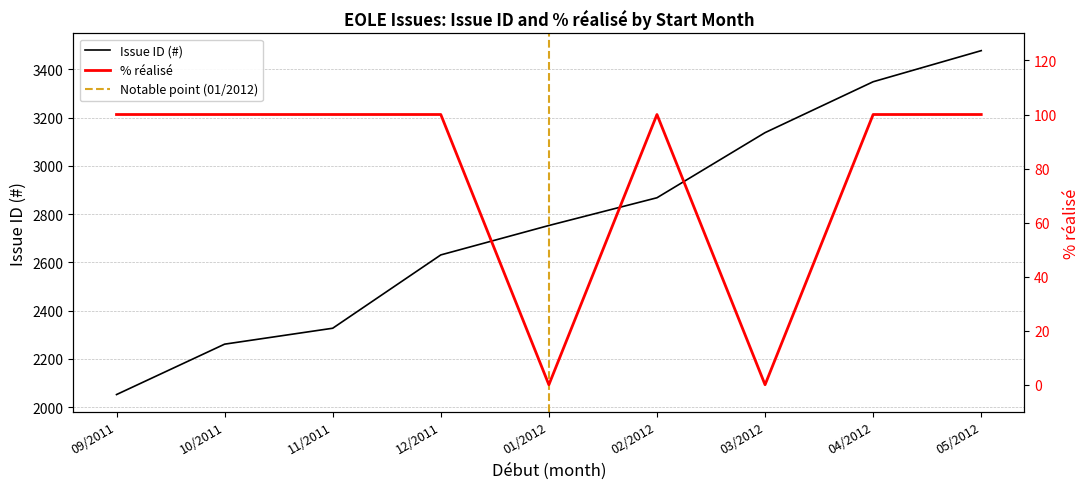

Between 05/2012 and 12/2011, which is larger?

05/2012